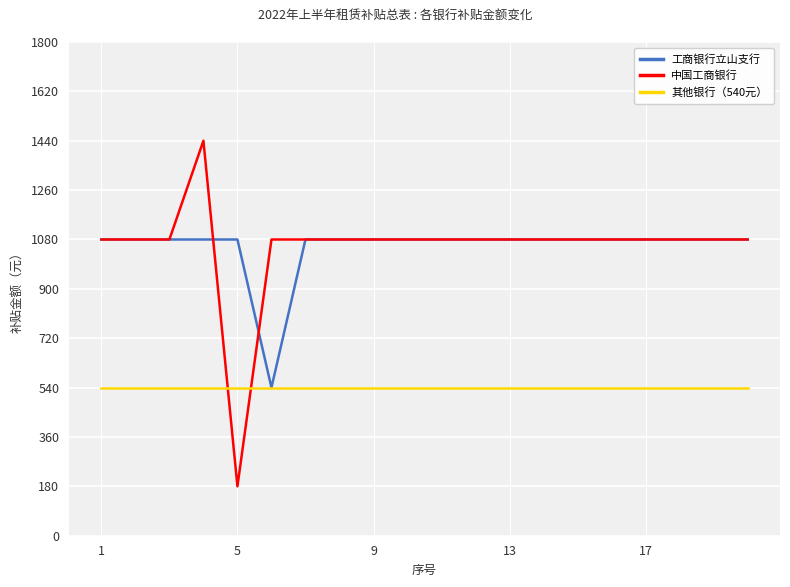

True or false: 中国工商银行 and 其他银行（540元） intersect in this chart.

True